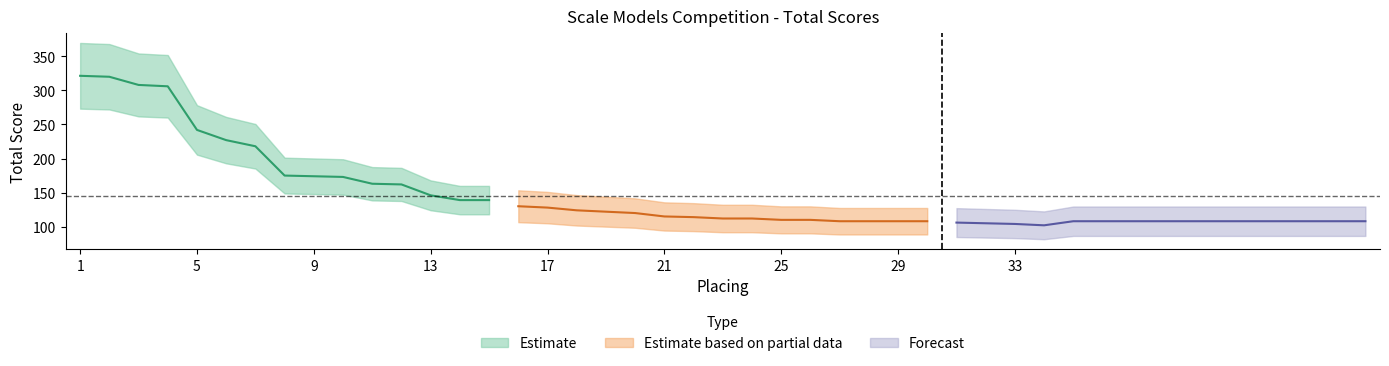

List the series in order of their peak value, lowest first.

Forecast, Estimate based on partial data, Estimate